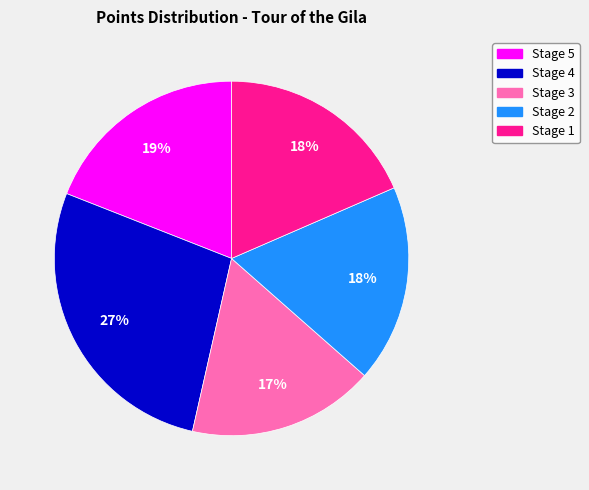

Does Stage 1 represent more than half of the total?

No